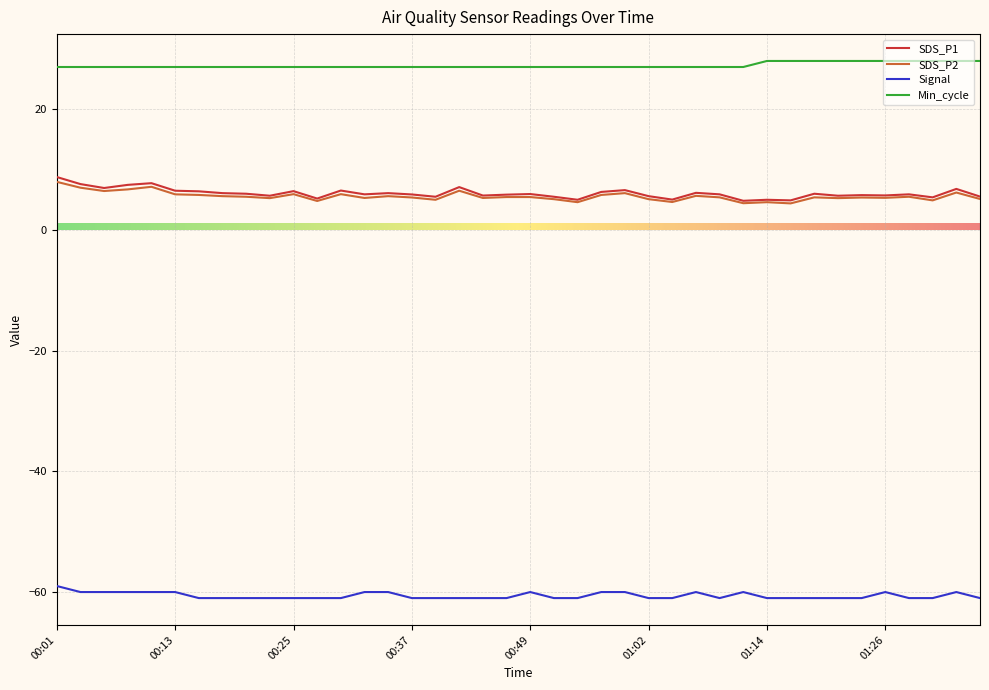

True or false: Signal and Min_cycle cross at least once.

False